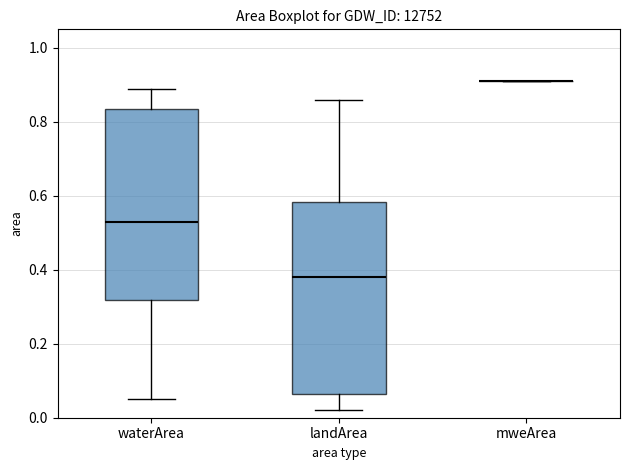

Reading left to right, read every box against the y-axis: the position of its median line, the range the box covers, and the ends of its whiskers. The values are not printed on the chart, so give them approximately, as read against the axis.

waterArea: median 0.54, box 0.32 to 0.84, whiskers 0.06 to 0.90
landArea: median 0.38, box 0.06 to 0.58, whiskers 0.02 to 0.86
mweArea: box collapsed to a line at 0.92, whiskers 0.92 to 0.92